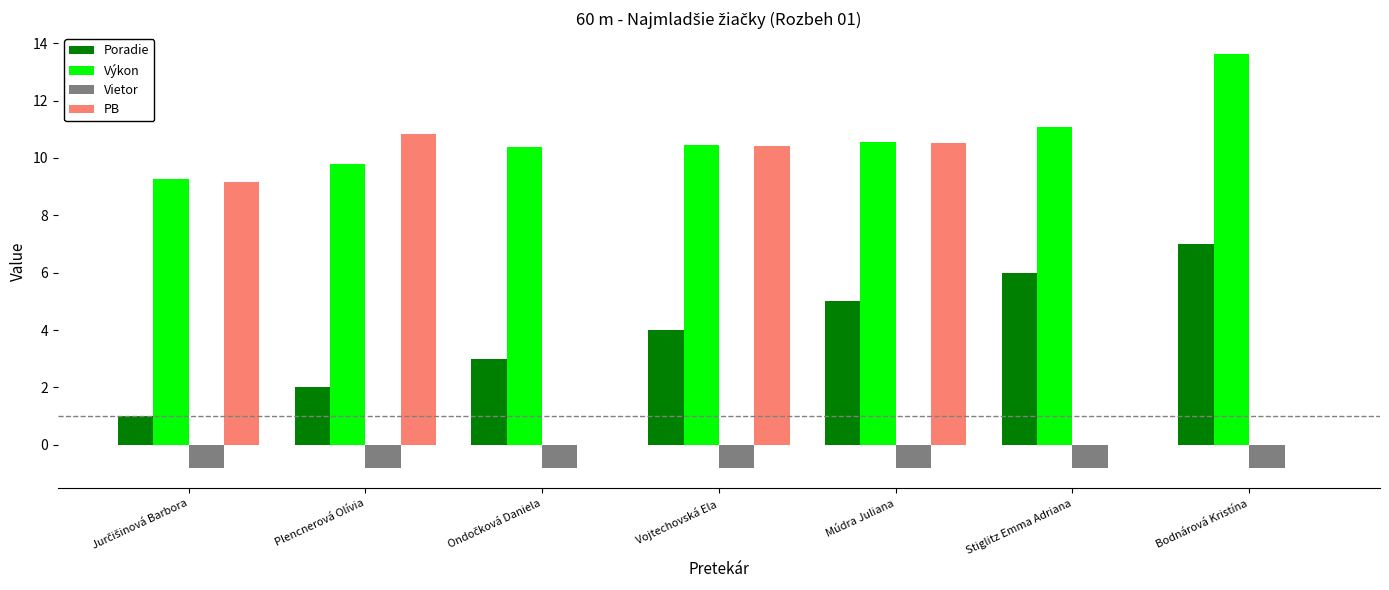

At which label is Výkon closest to 11?

Stiglitz Emma Adriana